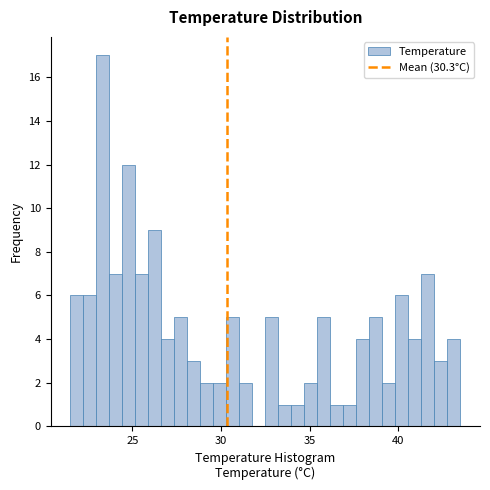

Read against the x-axis, roughly where is the centre of the tallest bar?

23.5